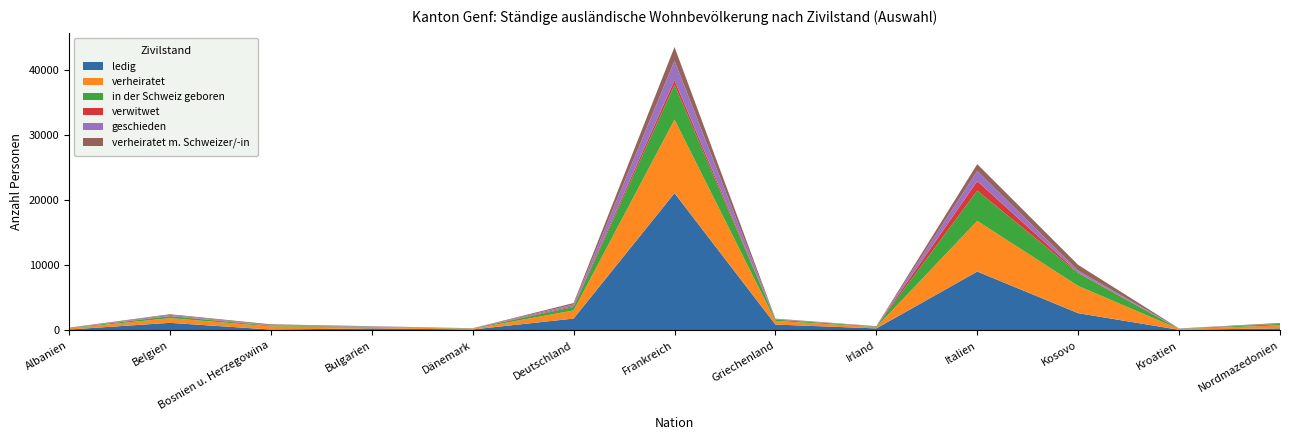

Reading right to left, what are all the values shown in this chart?

ledig: 331	107	2662	9058	323	915	21110	1833	158	326	148	1178	153
verheiratet: 455	112	4185	7778	204	562	11301	1250	104	200	482	722	166
in der Schweiz geboren: 229	30	1970	4658	83	200	5346	534	46	57	104	286	50
verwitwet: 18	11	103	1462	13	34	689	132	7	14	54	46	6
geschieden: 38	34	286	1571	31	62	3018	252	21	40	58	170	12
verheiratet m. Schweizer/-in: 91	21	875	1040	20	52	2098	221	14	27	105	99	52